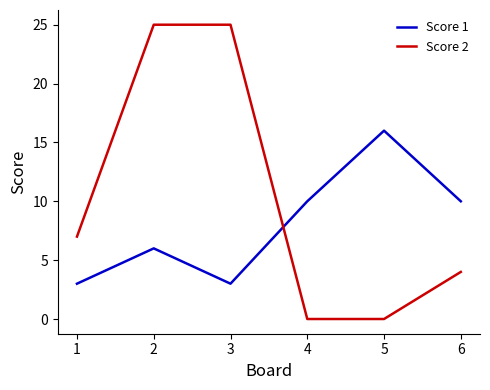

How many values in the Score 2 series are below 7?

3